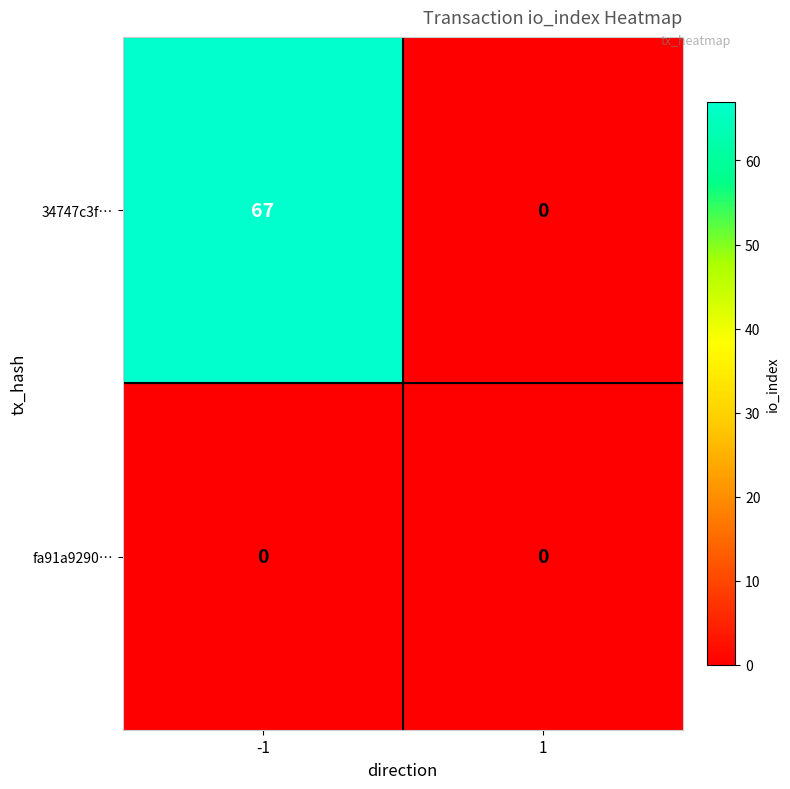

What is the maximum value shown in the chart?

67